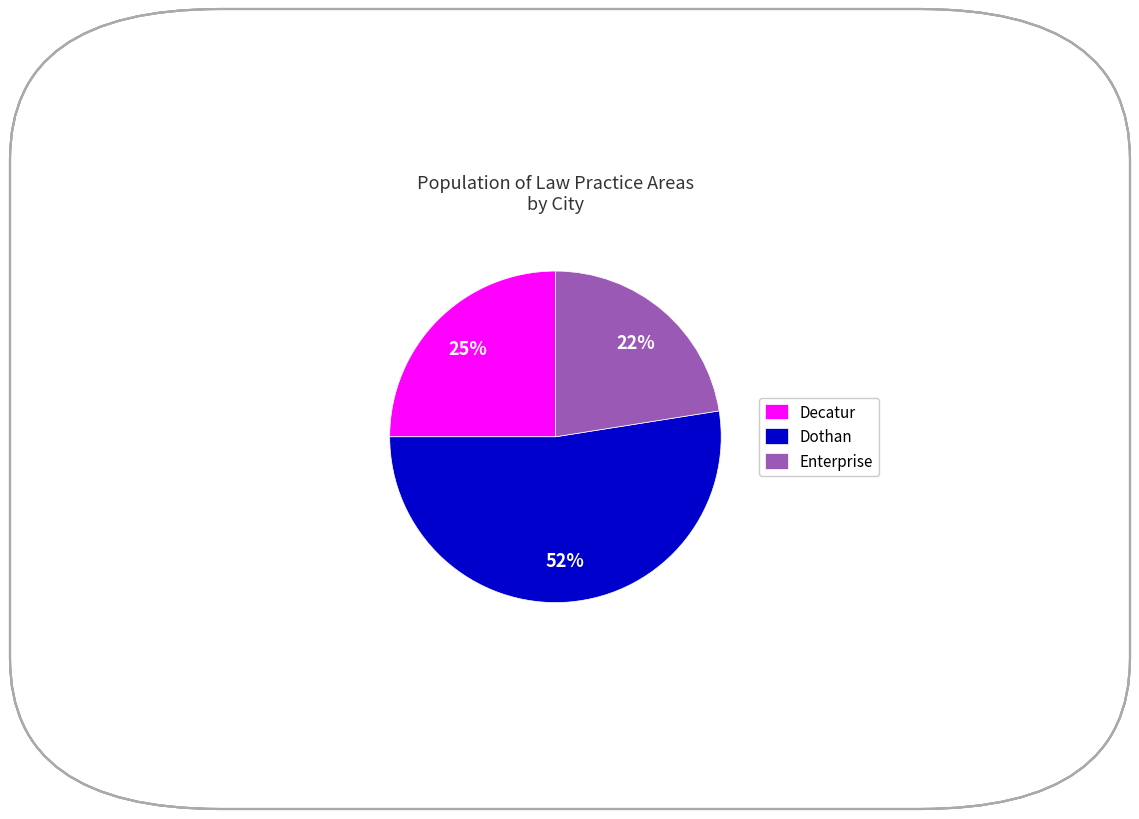

Combined, do Enterprise and Decatur account for over 50%?

No